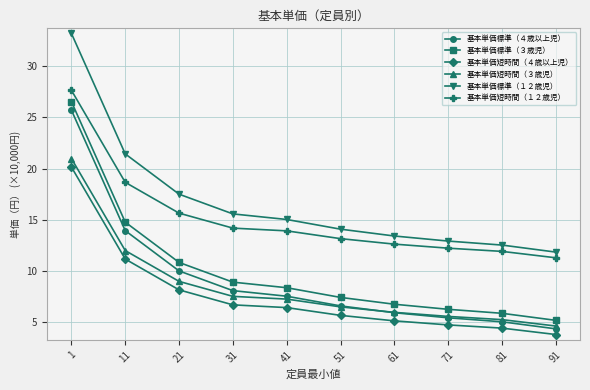

Where does the 基本単価短時間（４歳以上児） series first go above 6?

1